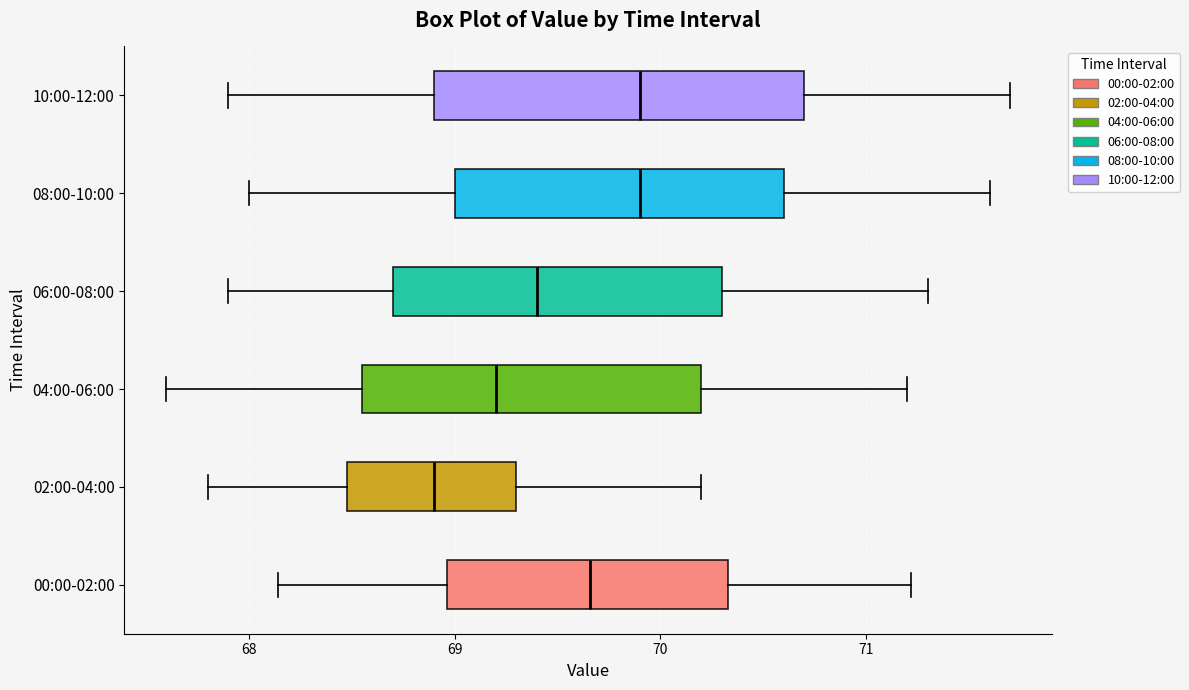

Where does the left whisker of the box for 04:00-06:00 end on the x-axis? The values are not printed on the chart, so give them approximately, as read against the axis.

67.6